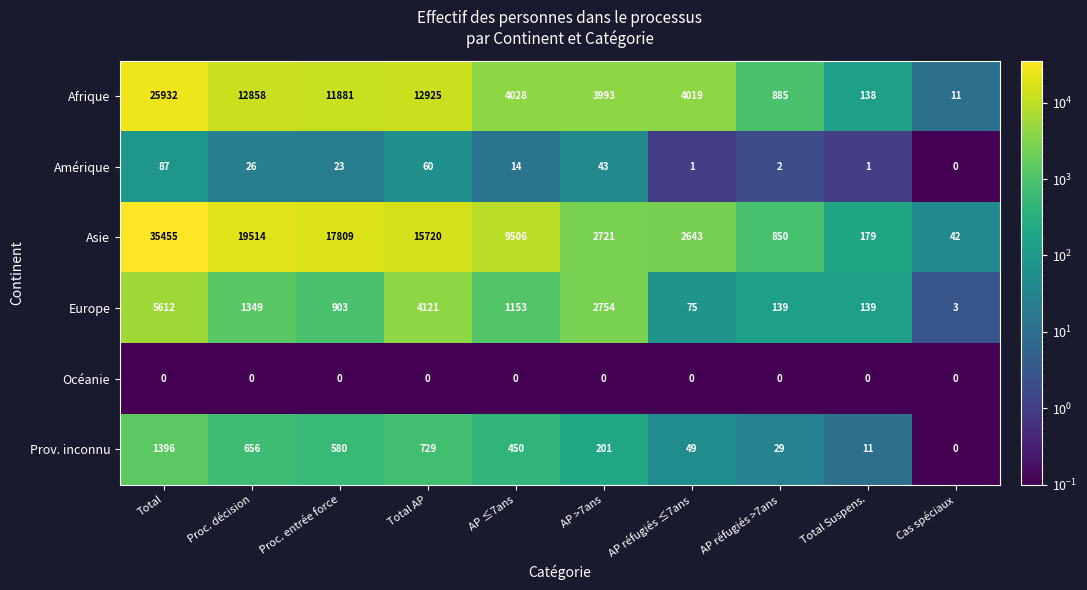

True or false: Europe has a value of 903 at Proc. entrée force.

True